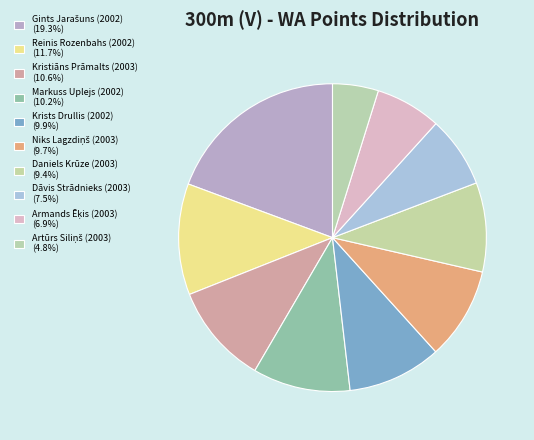

Count the number of slices in the pie.

10